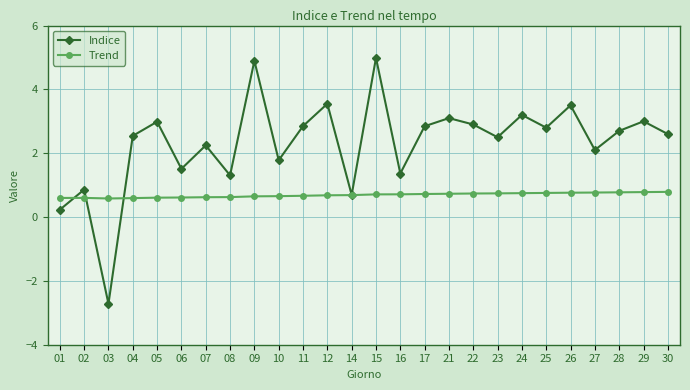

True or false: Trend and Indice intersect in this chart.

True